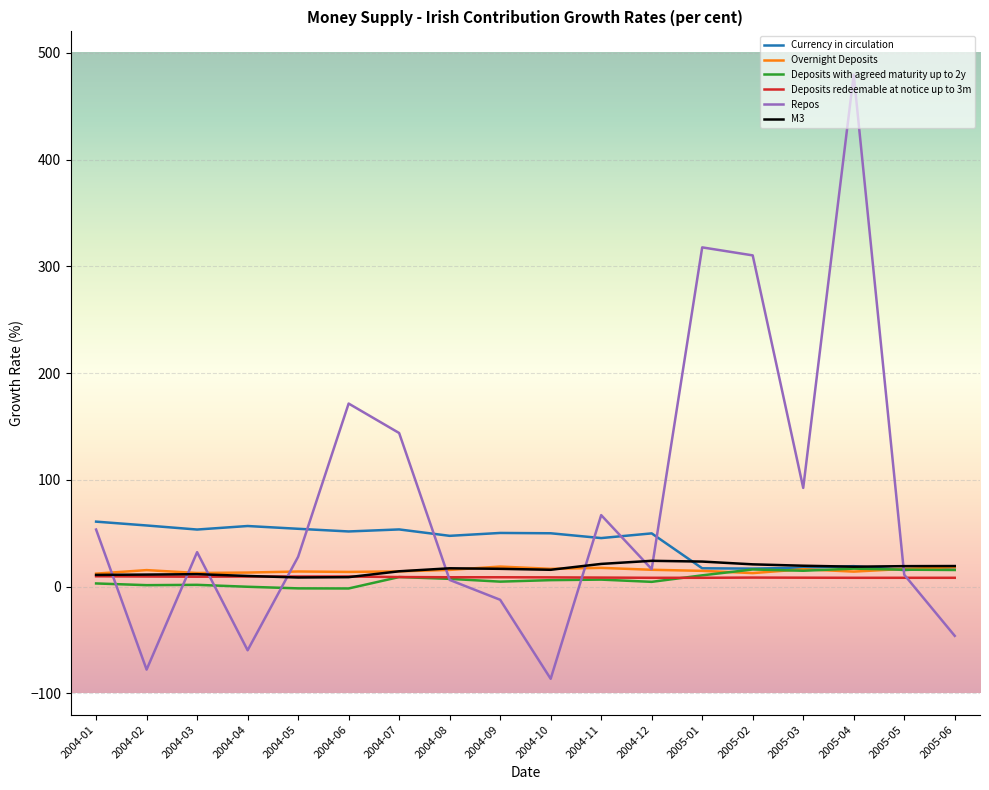

The value of Repos at 2004-04 is -59.7. True or false?

True